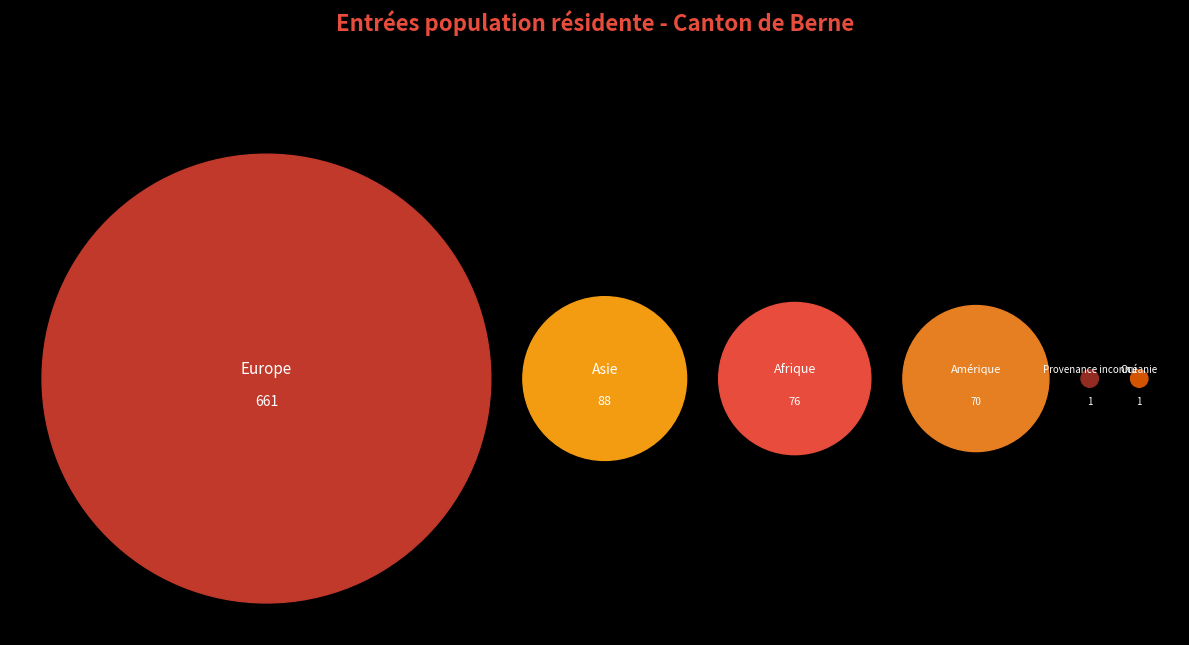

Which category has the biggest portion of the pie?

Europe